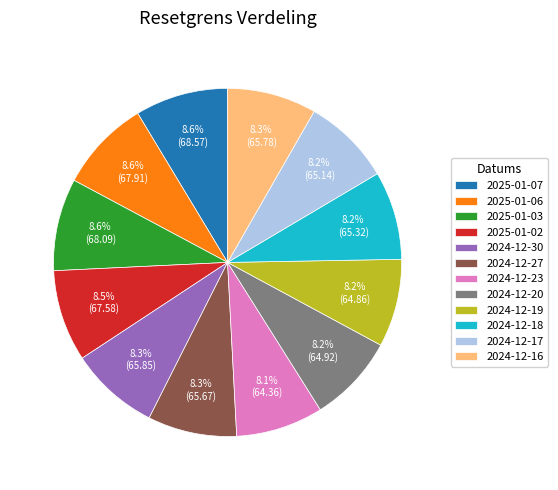

To the nearest percent, what portion does 2024-12-23 represent?

8%